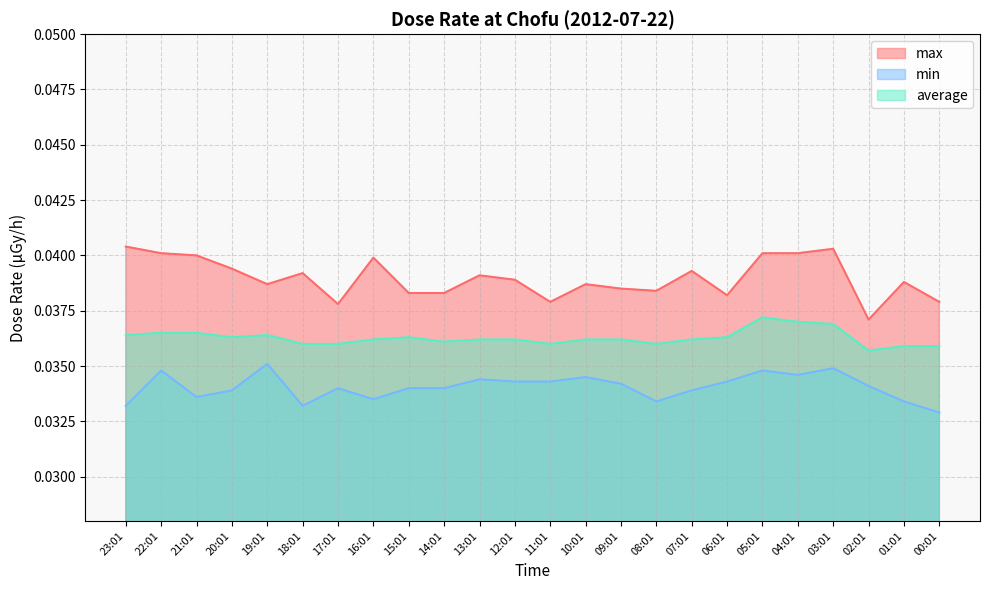

True or false: average has a value of 0.0 at 05:01.

True